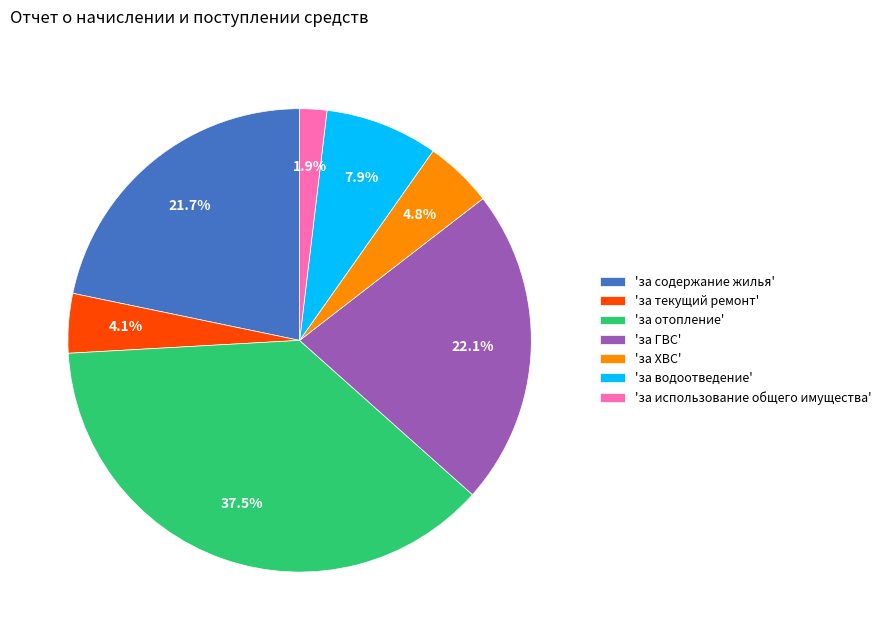

Does any single category account for the majority?

No